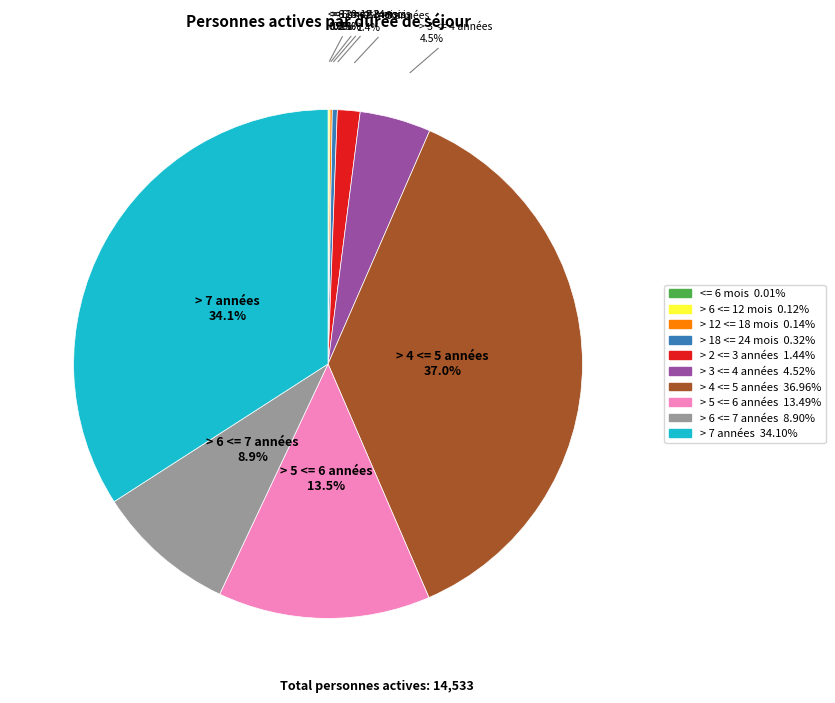

To the nearest percent, what is the difference between the largest and smallest slice percentages?

37%